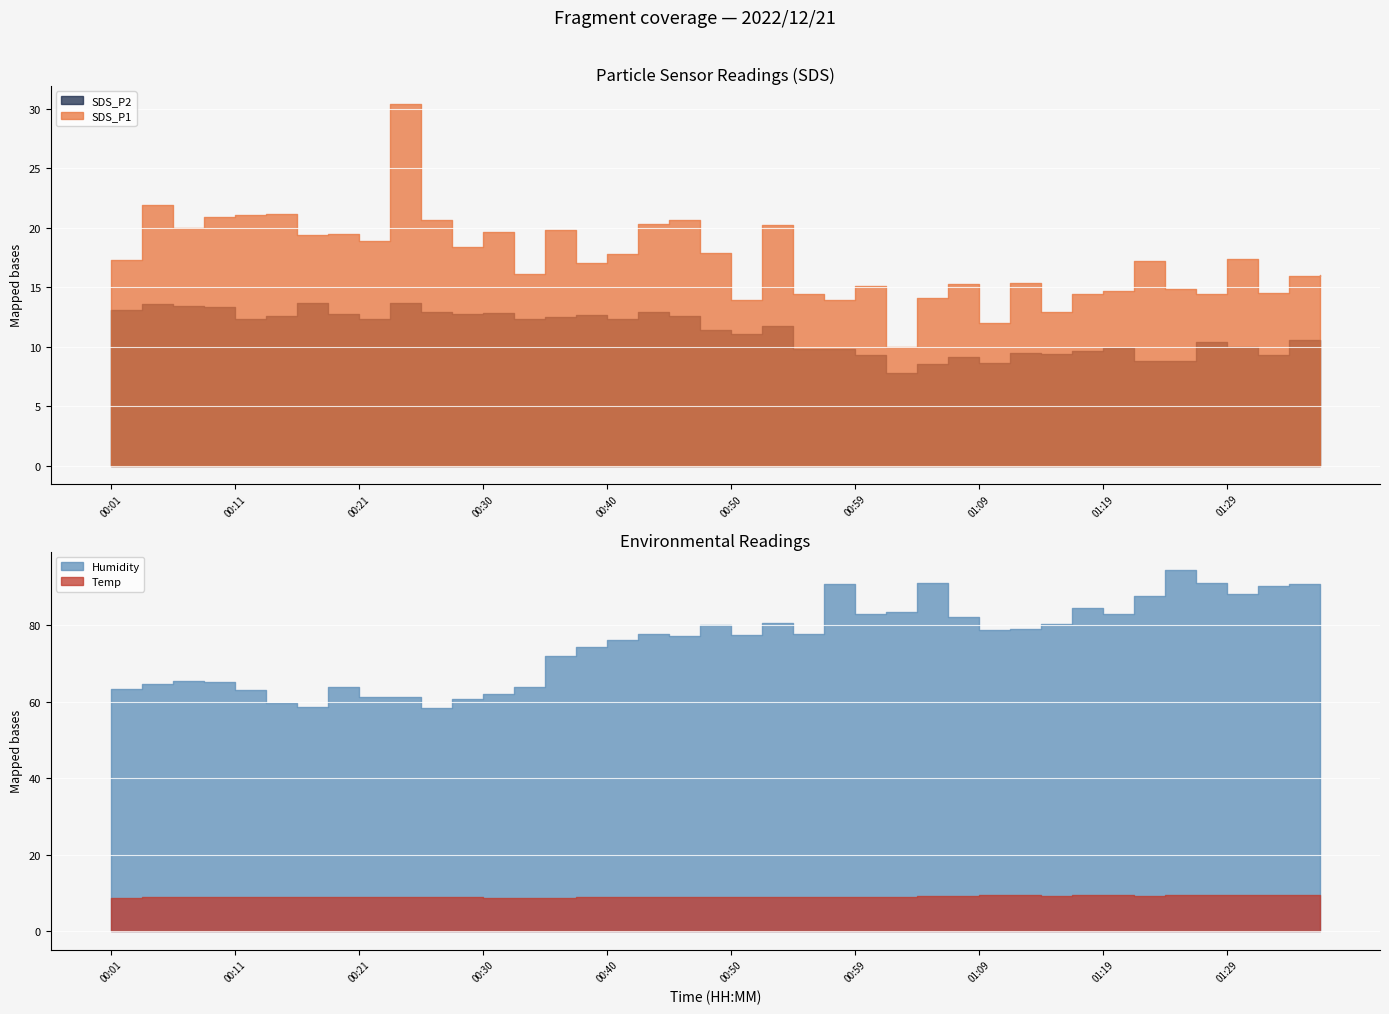

How many values in the Temp series exceed 9?

15